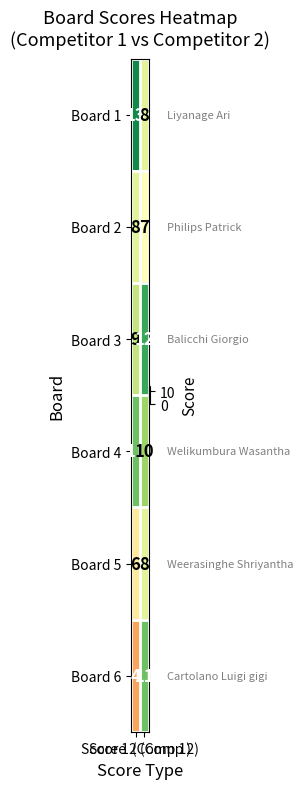

What is the sum of all Board 4 values?

21